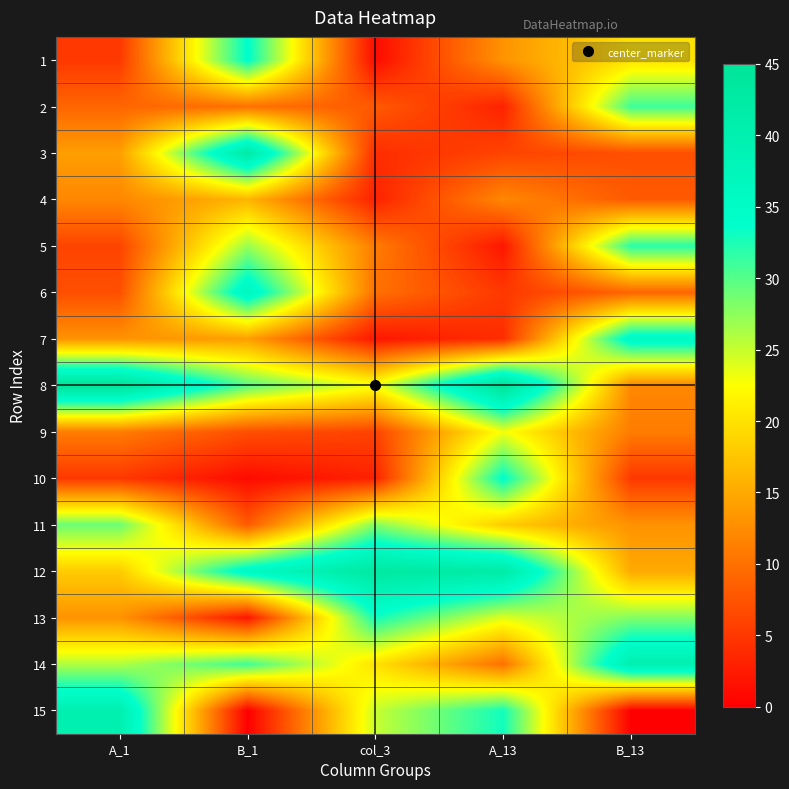

Reading left to right, what are all the values shown in this chart?

1: A_1=5	B_1=34	col_3=1	A_13=13	B_13=20
2: A_1=9	B_1=10	col_3=8	A_13=3	B_13=31
3: A_1=14	B_1=42	col_3=4	A_13=6	B_13=7
4: A_1=12	B_1=16	col_3=3	A_13=12	B_13=8
5: A_1=6	B_1=27	col_3=11	A_13=2	B_13=32
6: A_1=7	B_1=37	col_3=10	A_13=5	B_13=9
7: A_1=13	B_1=14	col_3=2	A_13=4	B_13=36
8: A_1=45	B_1=30	col_3=23	A_13=45	B_13=12
9: A_1=11	B_1=7	col_3=6	A_13=23	B_13=11
10: A_1=5	B_1=1	col_3=3	A_13=34	B_13=5
11: A_1=29	B_1=8	col_3=28	A_13=18	B_13=13
12: A_1=18	B_1=36	col_3=43	A_13=42	B_13=15
13: A_1=13	B_1=2	col_3=33	A_13=24	B_13=28
14: A_1=26	B_1=31	col_3=20	A_13=10	B_13=40
15: A_1=40	B_1=0	col_3=25	A_13=33	B_13=0